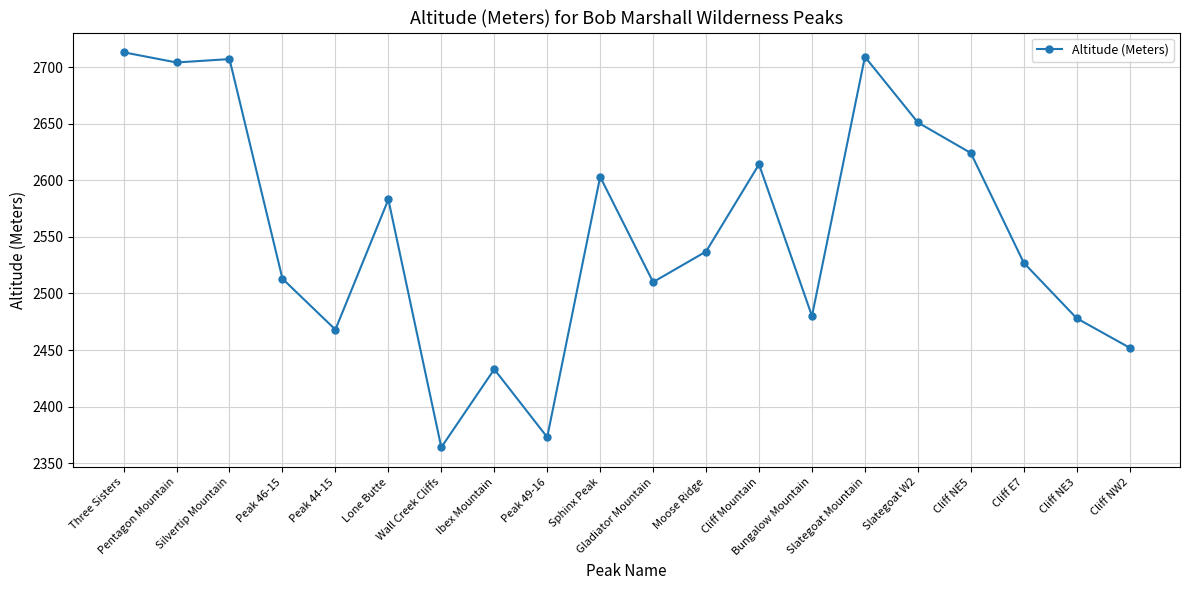

How many categories are shown in the chart?

20